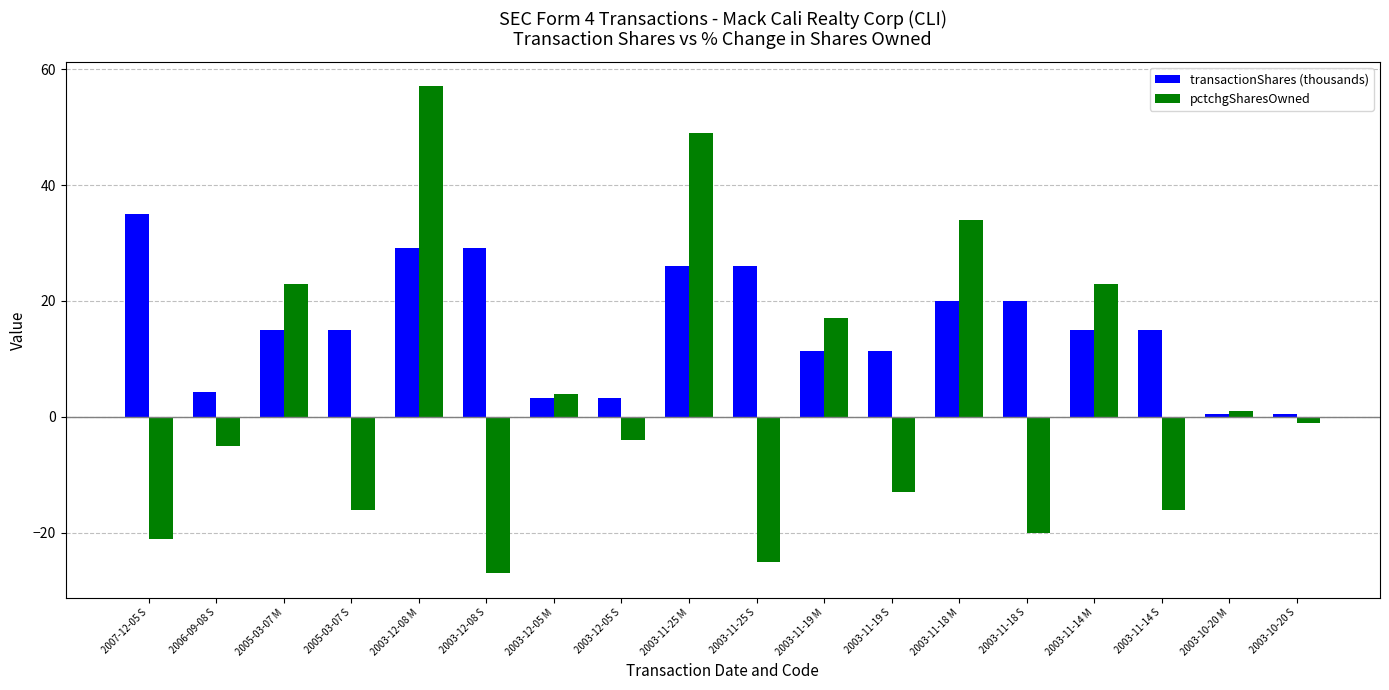

Reading left to right, what are all the values shown in this chart?

transactionShares (thousands): 2007-12-05 S=35.0	2006-09-08 S=4.3	2005-03-07 M=15.0	2005-03-07 S=15.0	2003-12-08 M=29.2	2003-12-08 S=29.2	2003-12-05 M=3.2	2003-12-05 S=3.2	2003-11-25 M=26.1	2003-11-25 S=26.1	2003-11-19 M=11.3	2003-11-19 S=11.3	2003-11-18 M=20.0	2003-11-18 S=20.0	2003-11-14 M=15.0	2003-11-14 S=15.0	2003-10-20 M=0.5	2003-10-20 S=0.5
pctchgSharesOwned: 2007-12-05 S=-21.0	2006-09-08 S=-5.0	2005-03-07 M=23.0	2005-03-07 S=-16.0	2003-12-08 M=57.0	2003-12-08 S=-27.0	2003-12-05 M=4.0	2003-12-05 S=-4.0	2003-11-25 M=49.0	2003-11-25 S=-25.0	2003-11-19 M=17.0	2003-11-19 S=-13.0	2003-11-18 M=34.0	2003-11-18 S=-20.0	2003-11-14 M=23.0	2003-11-14 S=-16.0	2003-10-20 M=1.0	2003-10-20 S=-1.0